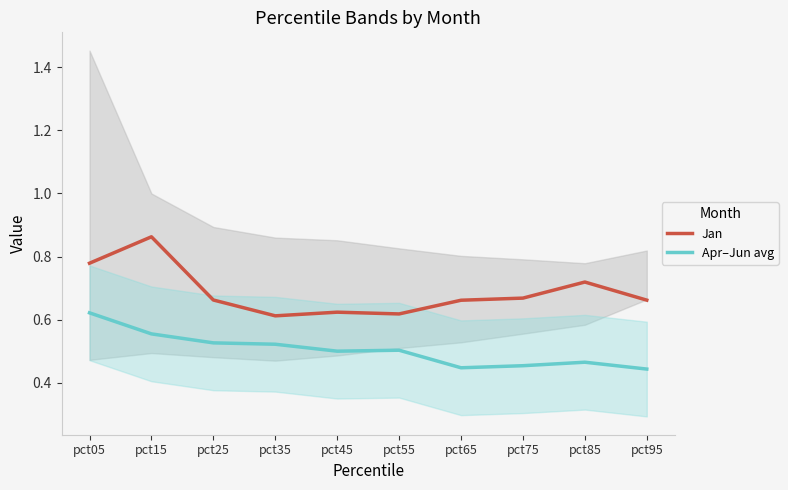

Which has a higher value, pct55 or pct65?

pct65